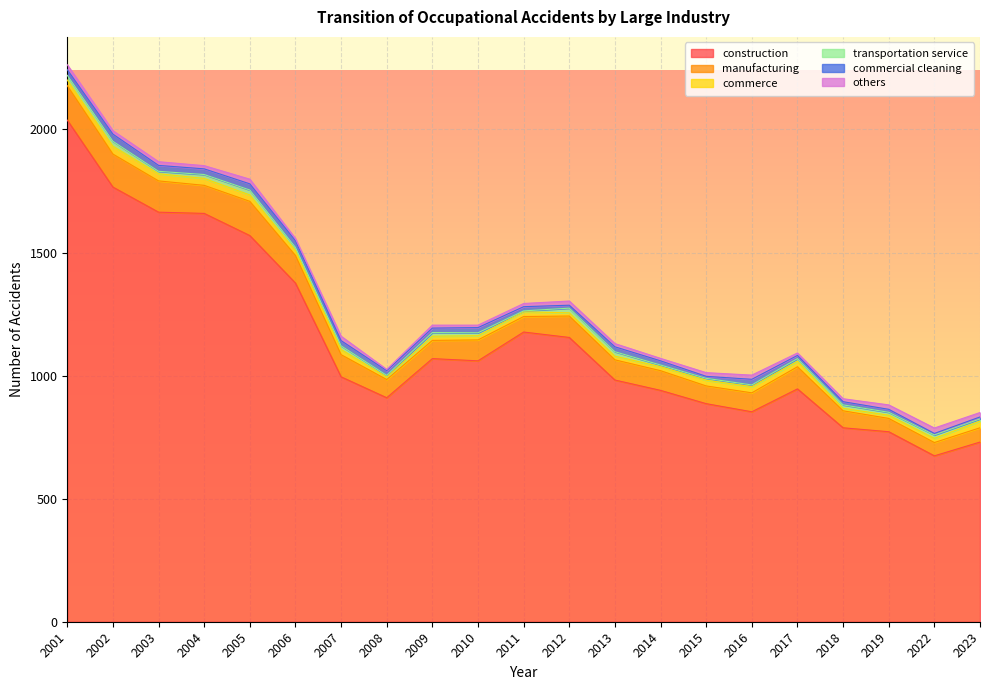

In commercial cleaning, how many points are lower than both neighbors (excluding endpoints)?

5